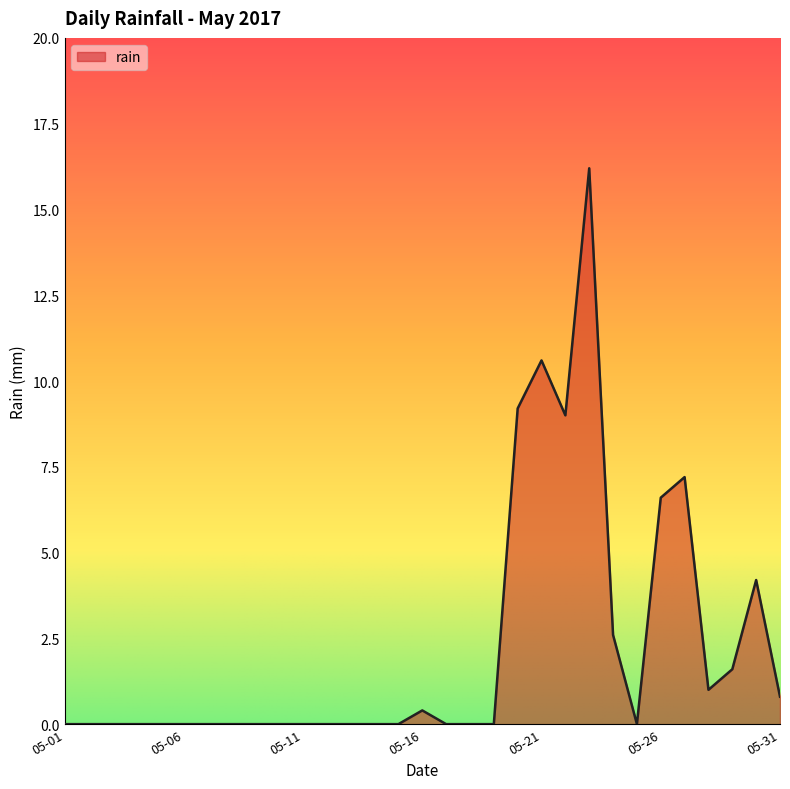

What is the greatest value displayed?

16.2